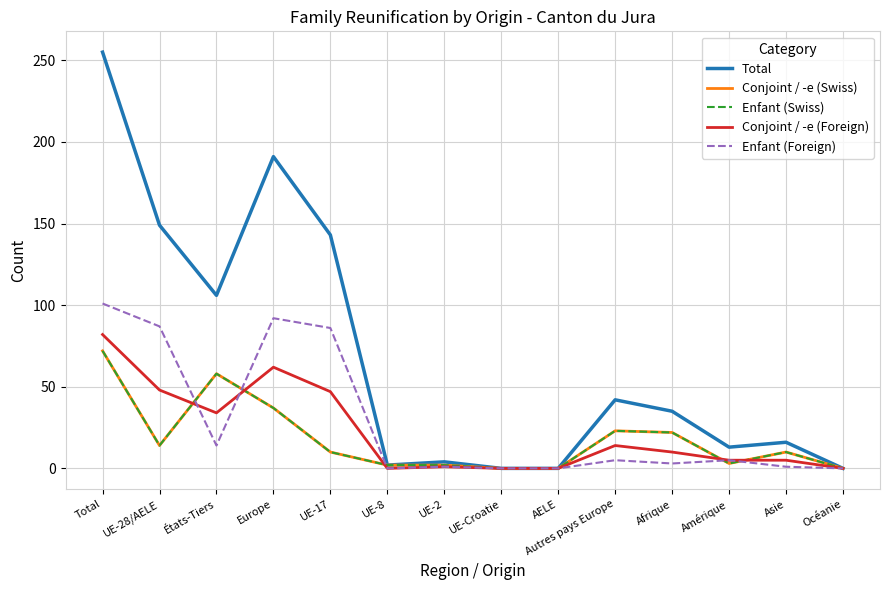

Where is Enfant (Swiss) nearest to the value 36?

Europe